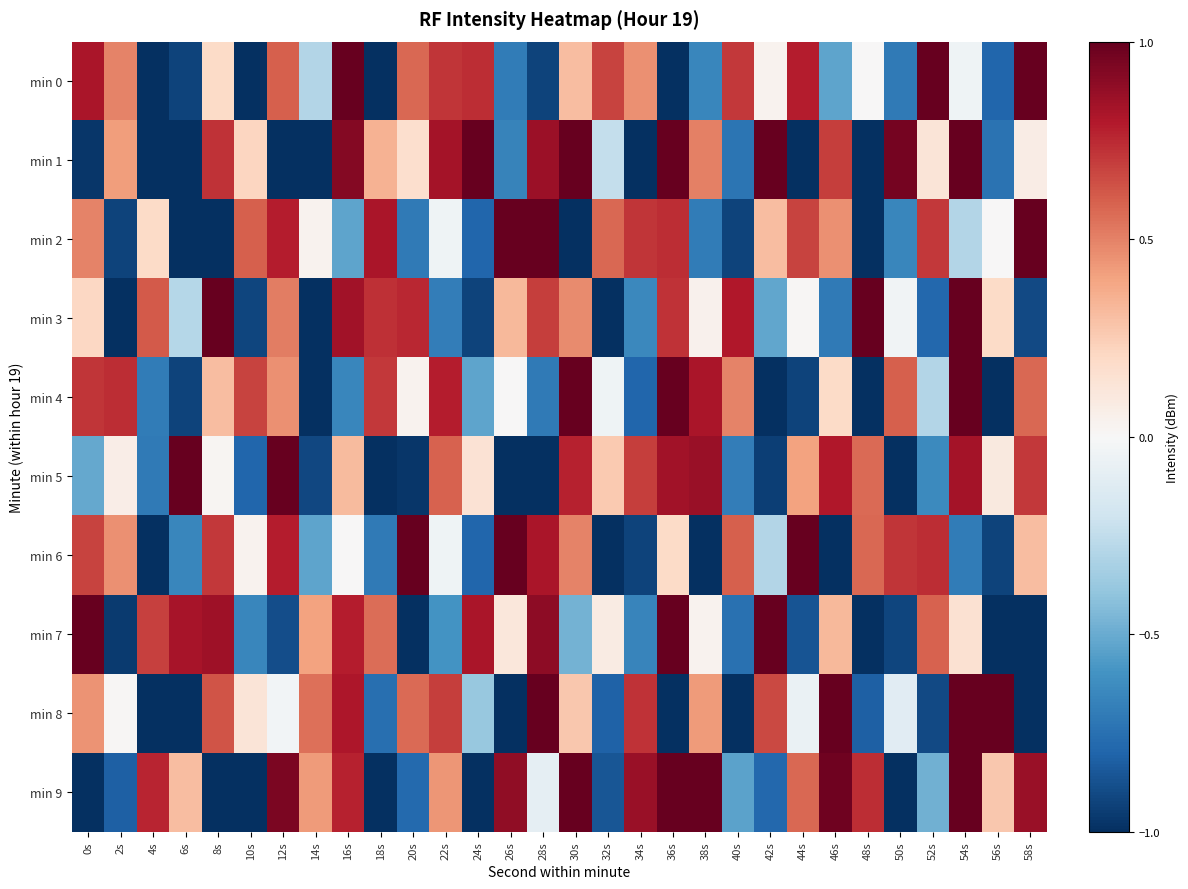

At how many categories does at least one series exceed 0?

30